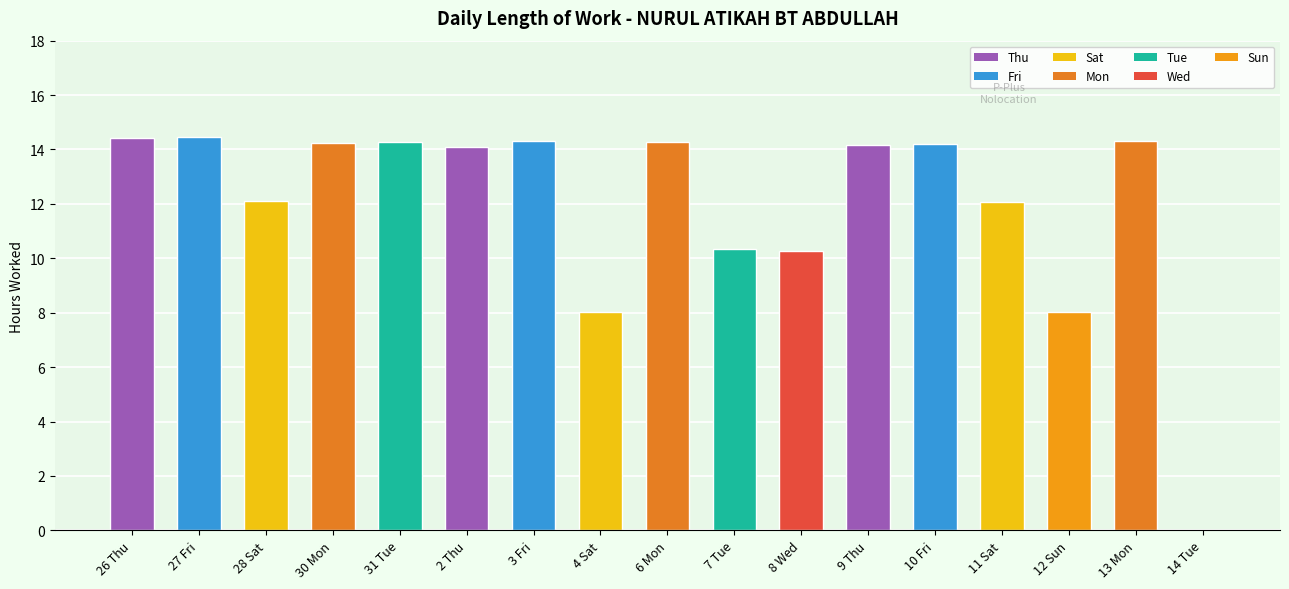

Approximately how many times larger is the value at 4 Sat compared to 31 Tue?

0.6